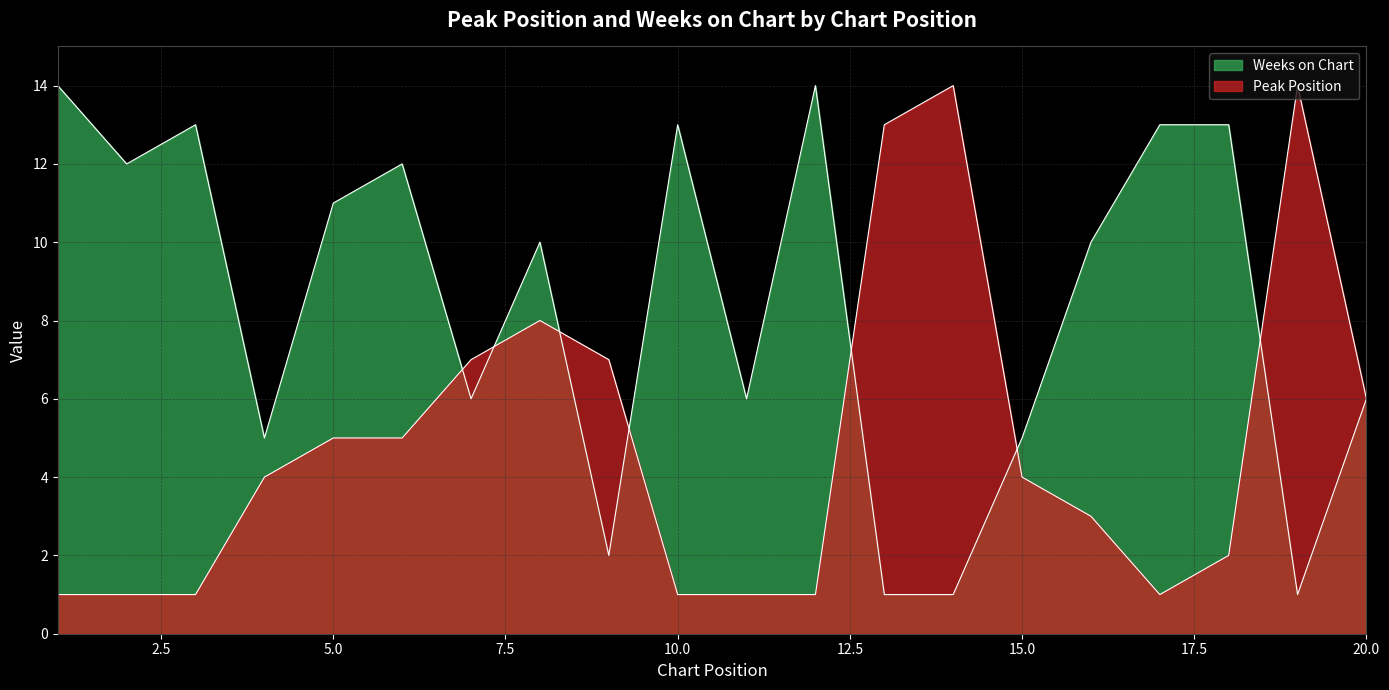

What is the value of the Peak Position point at the 15th from the left?

4